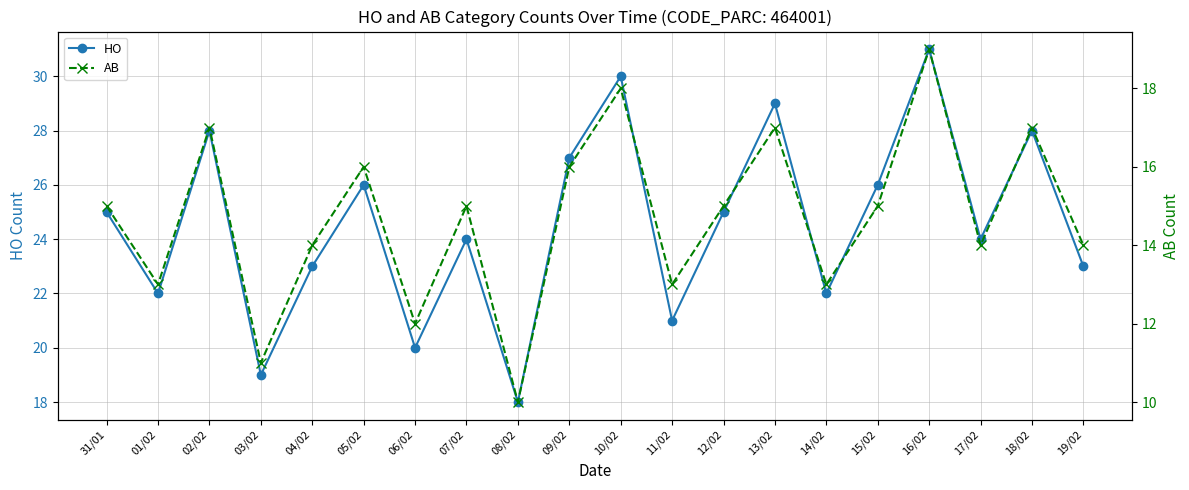

What are all the series names shown in the legend?

HO, AB